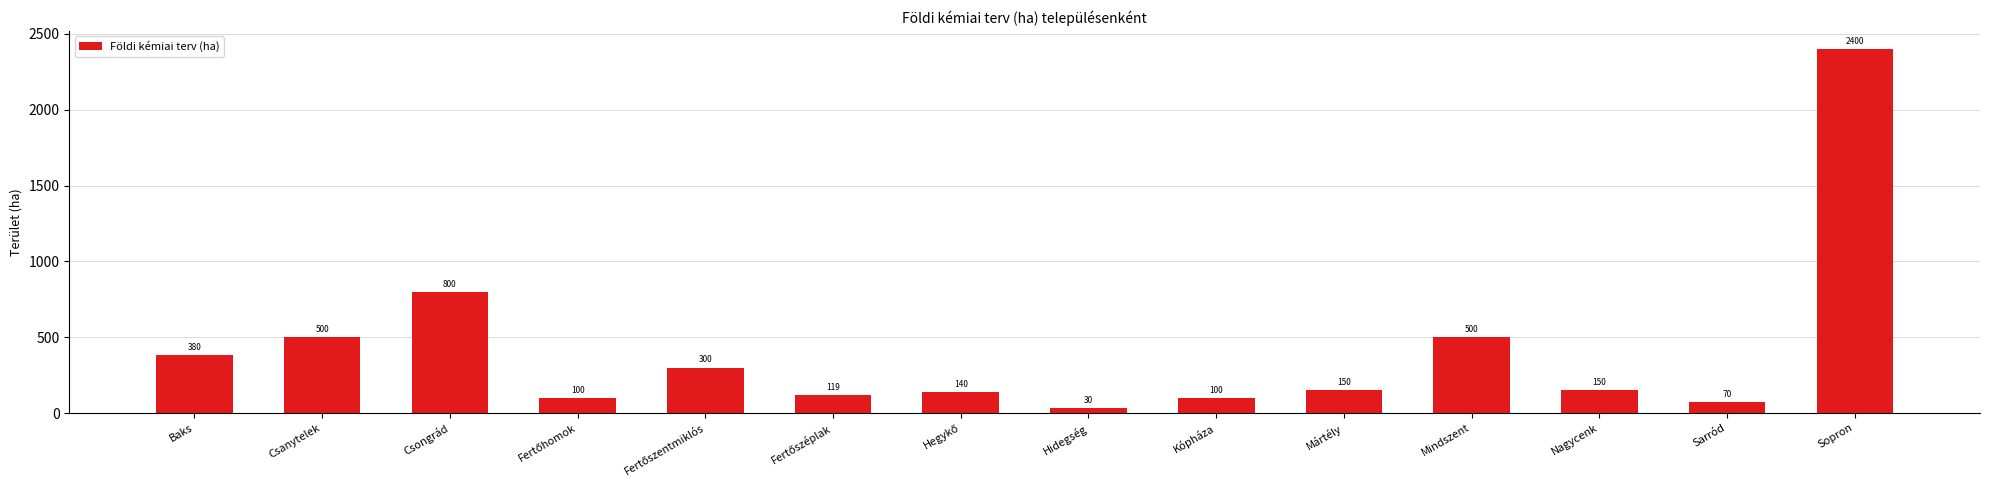

Reading right to left, list all the values displayed in this chart.

2400	70	150	500	150	100	30	140	119	300	100	800	500	380